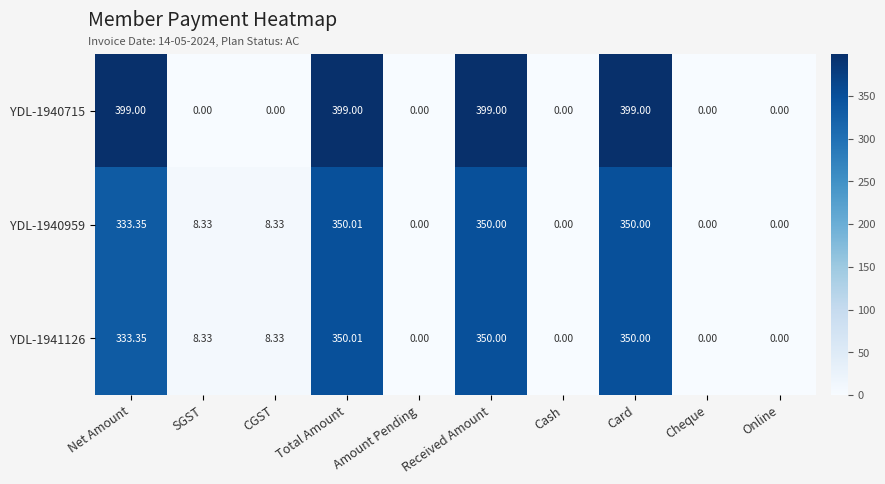

At which category is the sum across all series the highest?

Total Amount